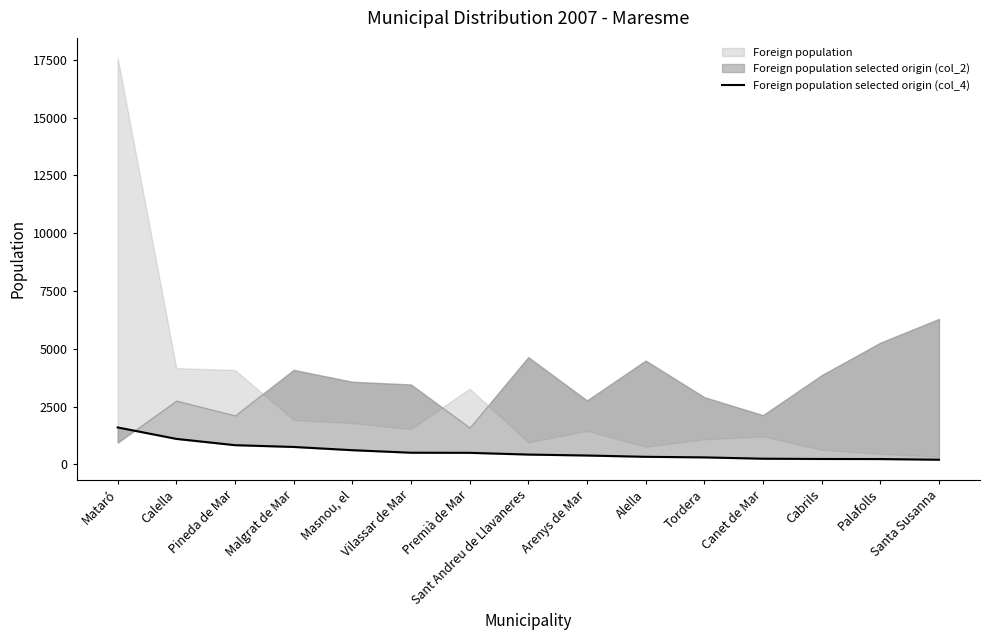

What is the label of the 1st point from the left?

Mataró